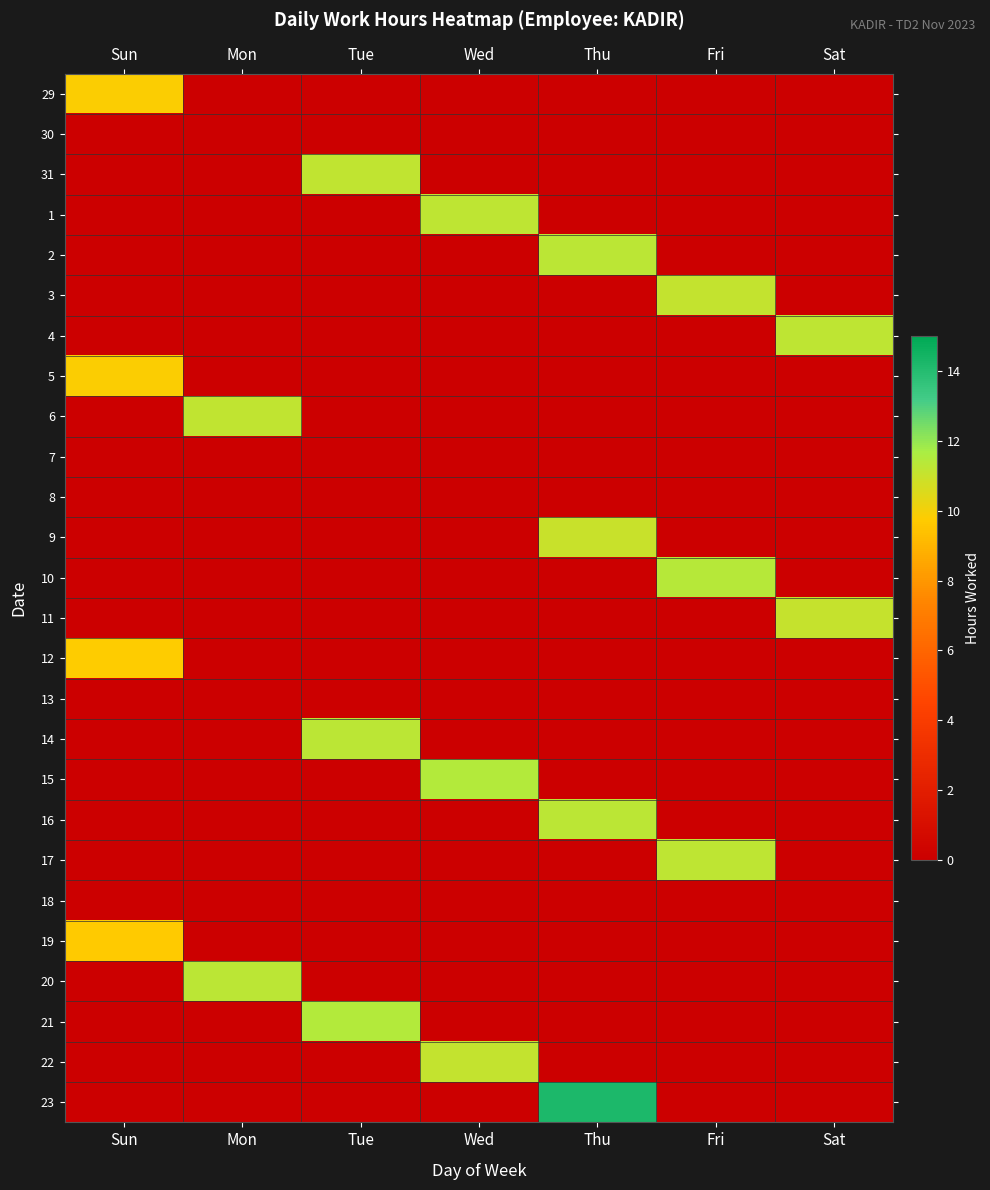

Reading left to right, extract all data points from this chart.

29: Sun=9.8	Mon=0.0	Tue=0.0	Wed=0.0	Thu=0.0	Fri=0.0	Sat=0.0
30: Sun=0.0	Mon=0.0	Tue=0.0	Wed=0.0	Thu=0.0	Fri=0.0	Sat=0.0
31: Sun=0.0	Mon=0.0	Tue=11.2	Wed=0.0	Thu=0.0	Fri=0.0	Sat=0.0
1: Sun=0.0	Mon=0.0	Tue=0.0	Wed=11.2	Thu=0.0	Fri=0.0	Sat=0.0
2: Sun=0.0	Mon=0.0	Tue=0.0	Wed=0.0	Thu=11.3	Fri=0.0	Sat=0.0
3: Sun=0.0	Mon=0.0	Tue=0.0	Wed=0.0	Thu=0.0	Fri=11.1	Sat=0.0
4: Sun=0.0	Mon=0.0	Tue=0.0	Wed=0.0	Thu=0.0	Fri=0.0	Sat=11.2
5: Sun=9.8	Mon=0.0	Tue=0.0	Wed=0.0	Thu=0.0	Fri=0.0	Sat=0.0
6: Sun=0.0	Mon=11.2	Tue=0.0	Wed=0.0	Thu=0.0	Fri=0.0	Sat=0.0
7: Sun=0.0	Mon=0.0	Tue=0.0	Wed=0.0	Thu=0.0	Fri=0.0	Sat=0.0
8: Sun=0.0	Mon=0.0	Tue=0.0	Wed=0.0	Thu=0.0	Fri=0.0	Sat=0.0
9: Sun=0.0	Mon=0.0	Tue=0.0	Wed=0.0	Thu=11.0	Fri=0.0	Sat=0.0
10: Sun=0.0	Mon=0.0	Tue=0.0	Wed=0.0	Thu=0.0	Fri=11.4	Sat=0.0
11: Sun=0.0	Mon=0.0	Tue=0.0	Wed=0.0	Thu=0.0	Fri=0.0	Sat=11.0
12: Sun=9.7	Mon=0.0	Tue=0.0	Wed=0.0	Thu=0.0	Fri=0.0	Sat=0.0
13: Sun=0.0	Mon=0.0	Tue=0.0	Wed=0.0	Thu=0.0	Fri=0.0	Sat=0.0
14: Sun=0.0	Mon=0.0	Tue=11.3	Wed=0.0	Thu=0.0	Fri=0.0	Sat=0.0
15: Sun=0.0	Mon=0.0	Tue=0.0	Wed=11.5	Thu=0.0	Fri=0.0	Sat=0.0
16: Sun=0.0	Mon=0.0	Tue=0.0	Wed=0.0	Thu=11.3	Fri=0.0	Sat=0.0
17: Sun=0.0	Mon=0.0	Tue=0.0	Wed=0.0	Thu=0.0	Fri=11.2	Sat=0.0
18: Sun=0.0	Mon=0.0	Tue=0.0	Wed=0.0	Thu=0.0	Fri=0.0	Sat=0.0
19: Sun=9.7	Mon=0.0	Tue=0.0	Wed=0.0	Thu=0.0	Fri=0.0	Sat=0.0
20: Sun=0.0	Mon=11.2	Tue=0.0	Wed=0.0	Thu=0.0	Fri=0.0	Sat=0.0
21: Sun=0.0	Mon=0.0	Tue=11.4	Wed=0.0	Thu=0.0	Fri=0.0	Sat=0.0
22: Sun=0.0	Mon=0.0	Tue=0.0	Wed=11.1	Thu=0.0	Fri=0.0	Sat=0.0
23: Sun=0.0	Mon=0.0	Tue=0.0	Wed=0.0	Thu=14.2	Fri=0.0	Sat=0.0